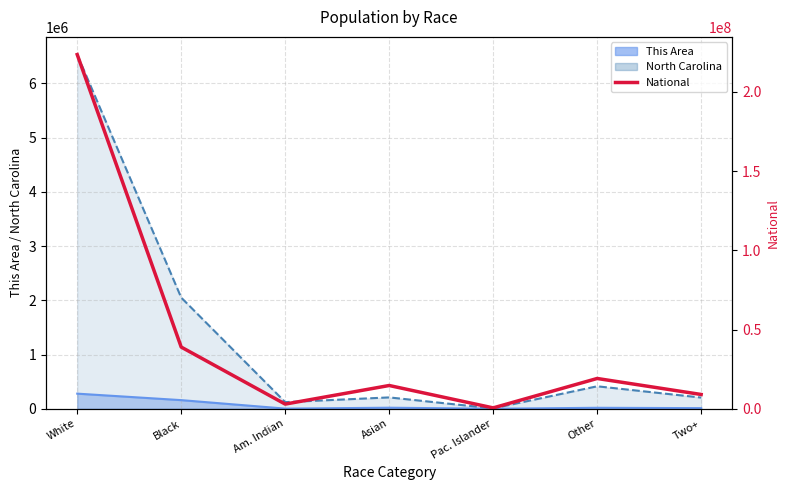

Which label corresponds to the smallest value in the chart?

Pac. Islander